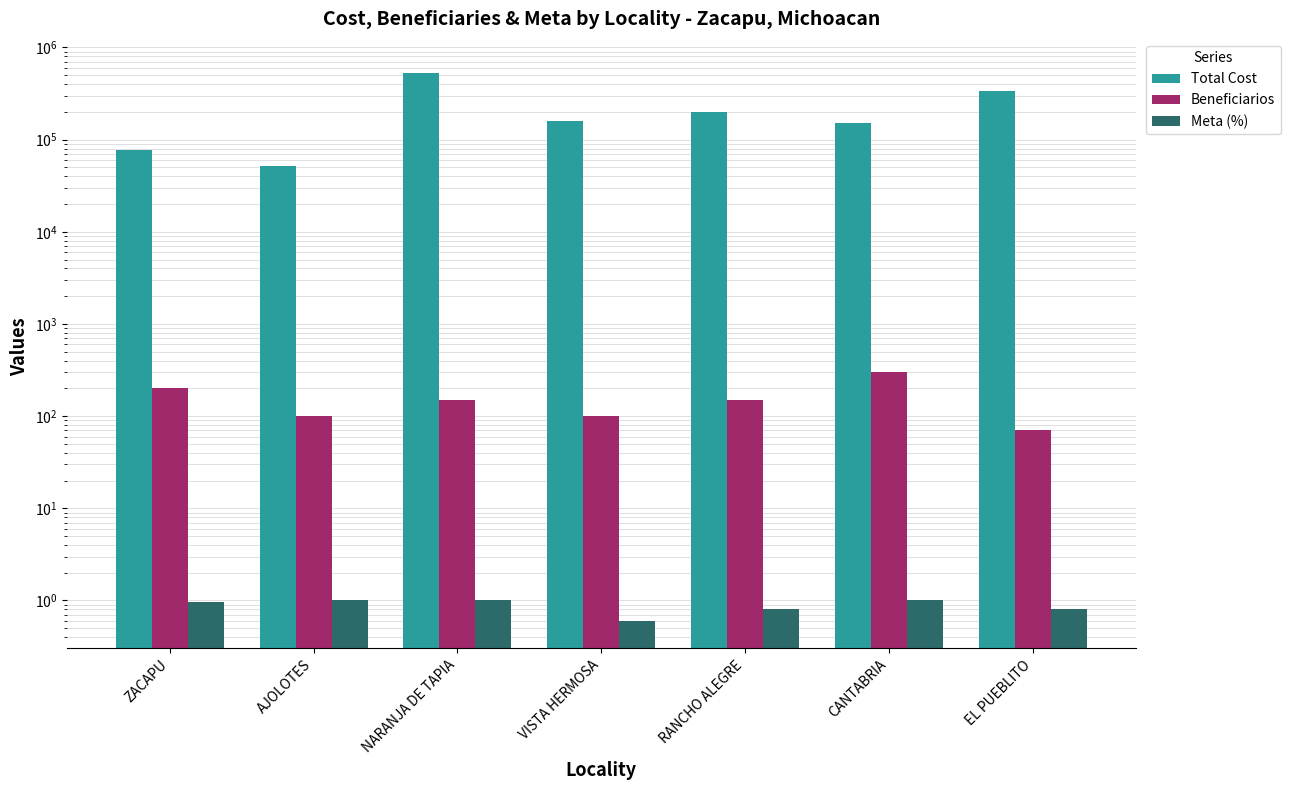

How many bars are there in each group?

3